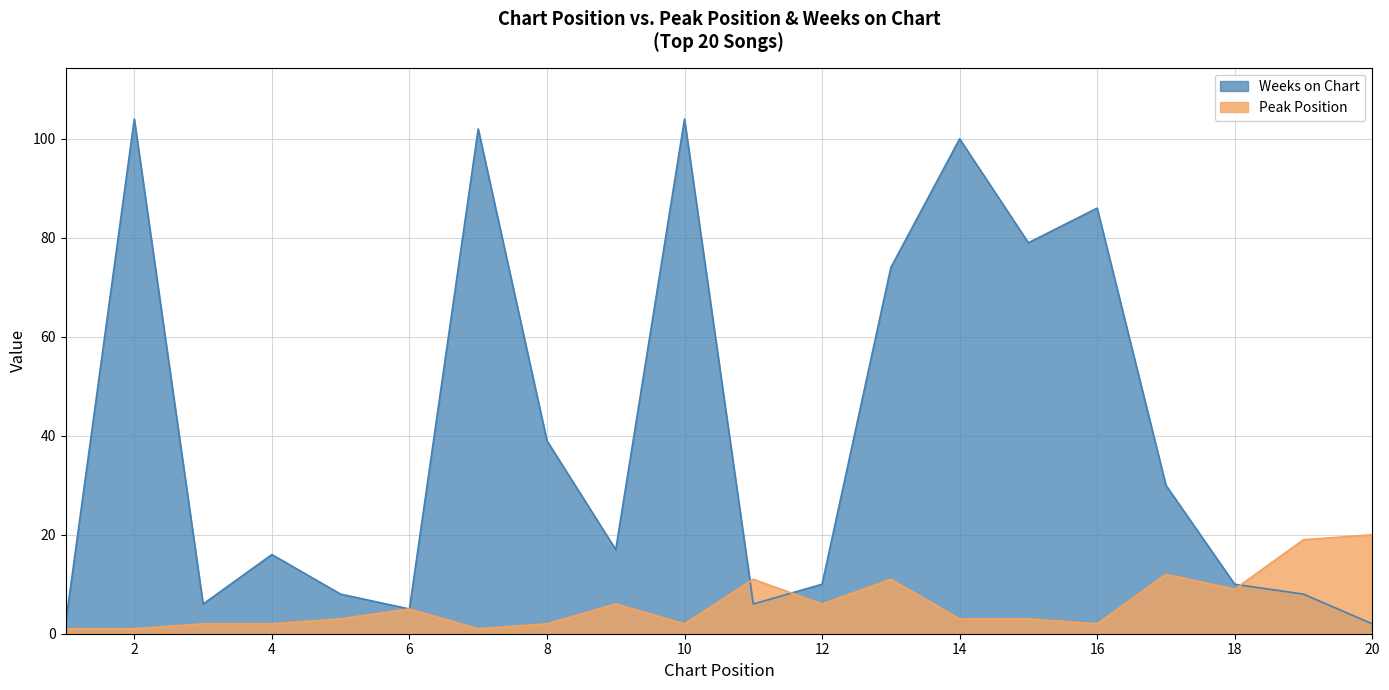

Between 1 and 16, which series saw the biggest shift?

Weeks on Chart